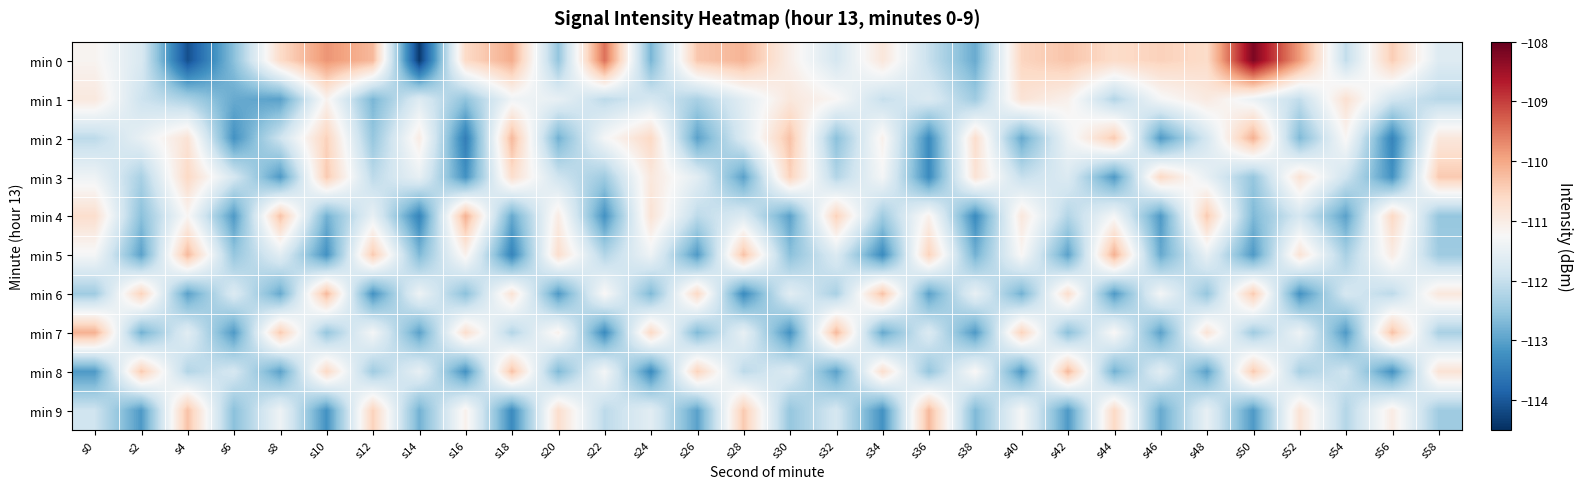

At which category is the sum across all series the highest?

s10